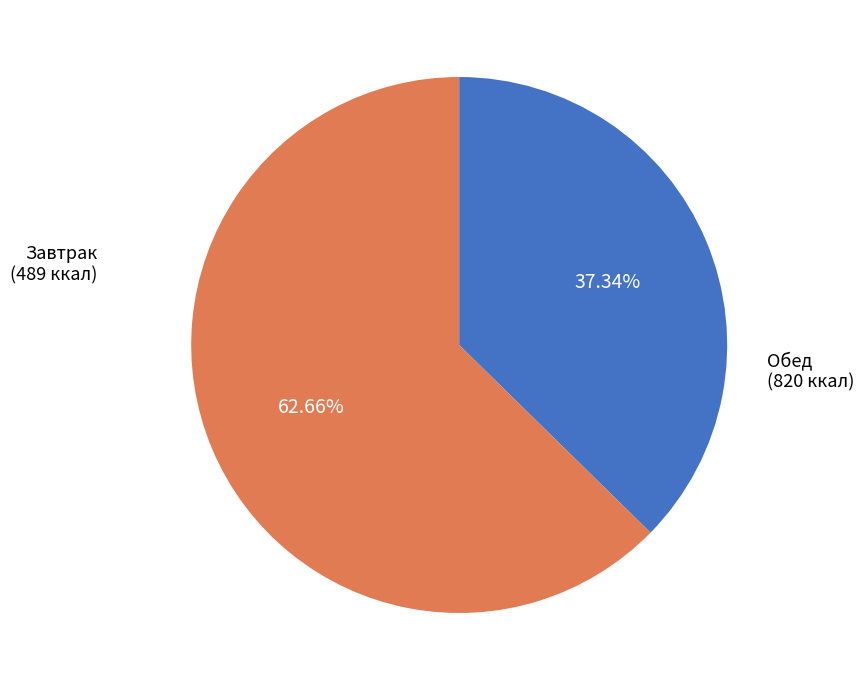

Does any single category account for the majority?

Yes